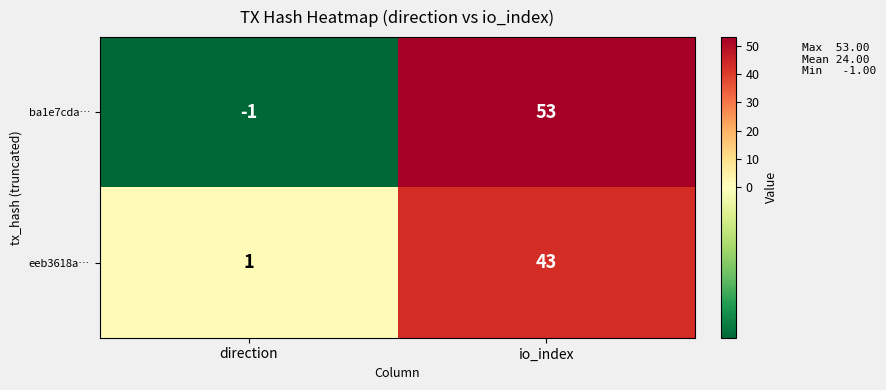

The value of eeb3618a… at io_index is 43. True or false?

True